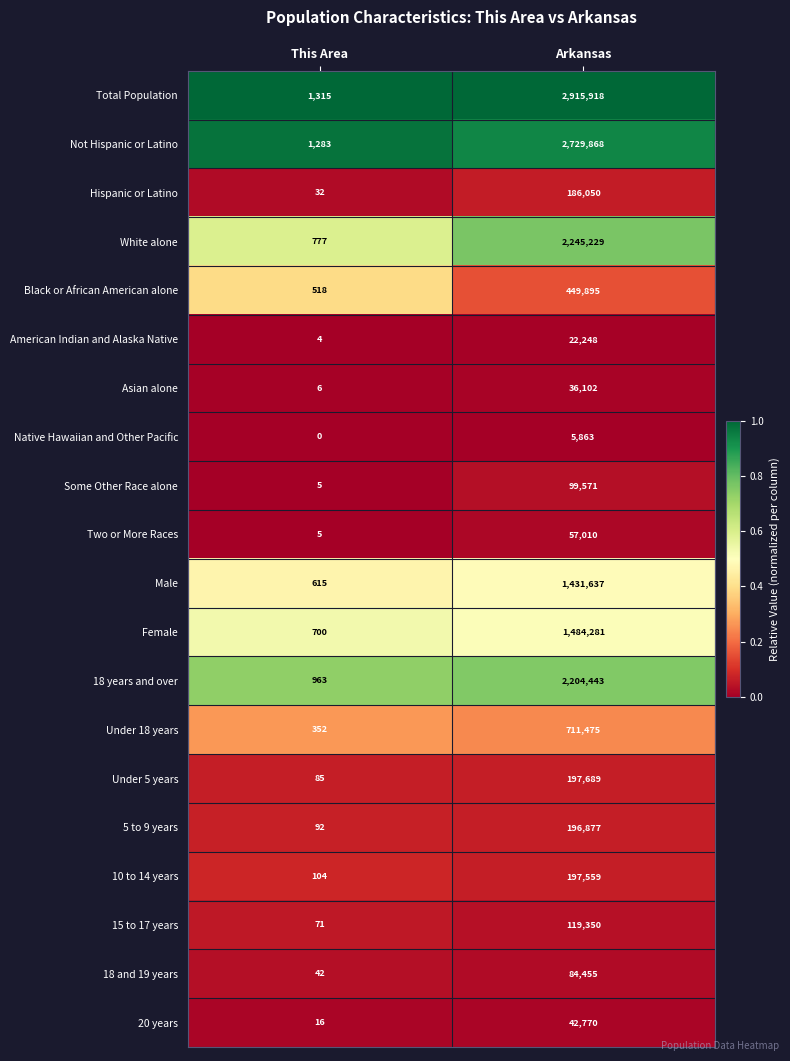

At which label is Female closest to 742490?

This Area